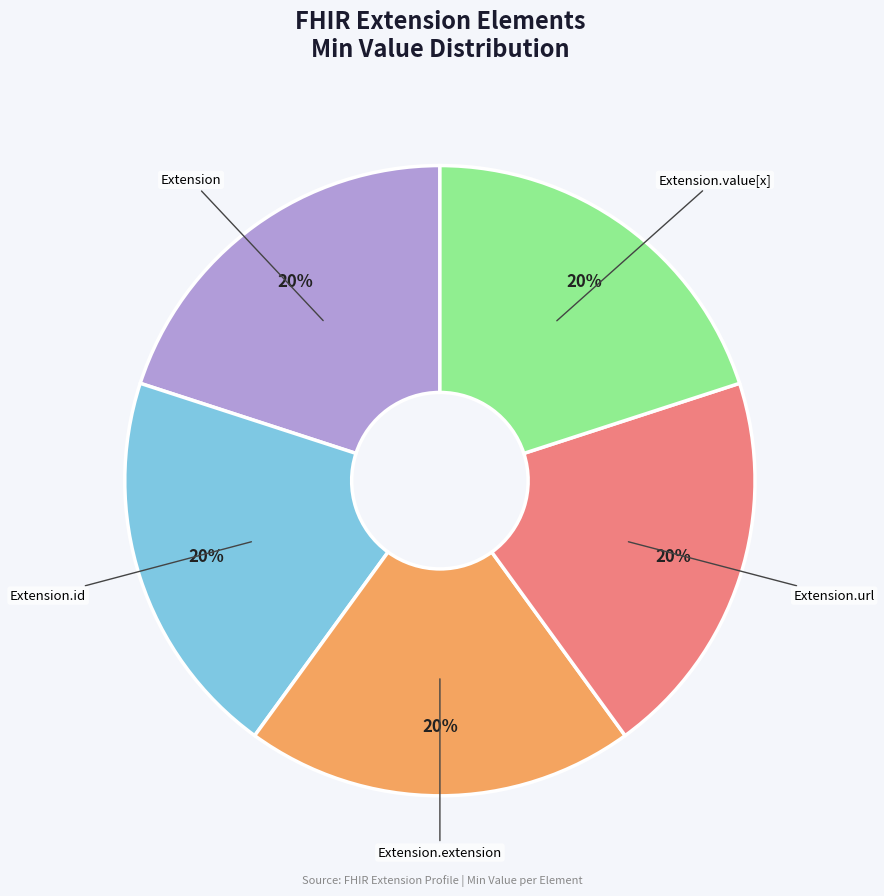

Does any single category account for the majority?

No